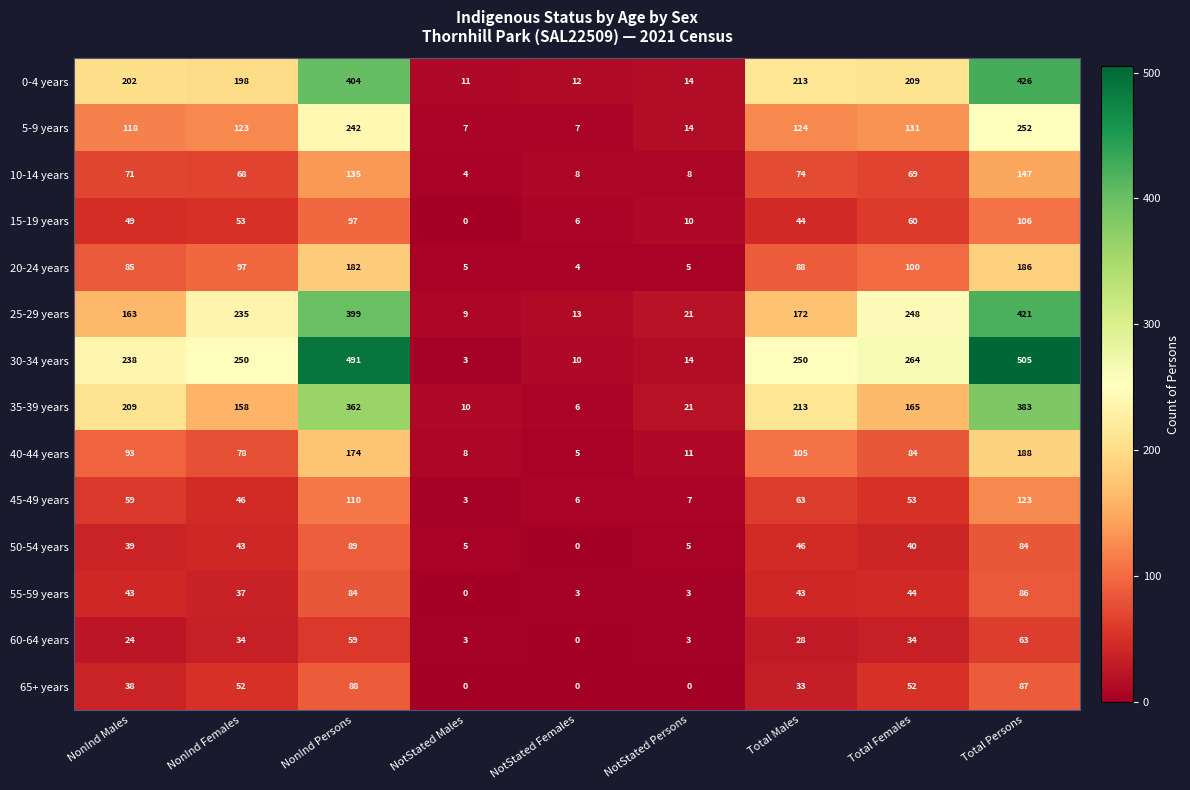

What is the lowest value of the 45-49 years series?

3